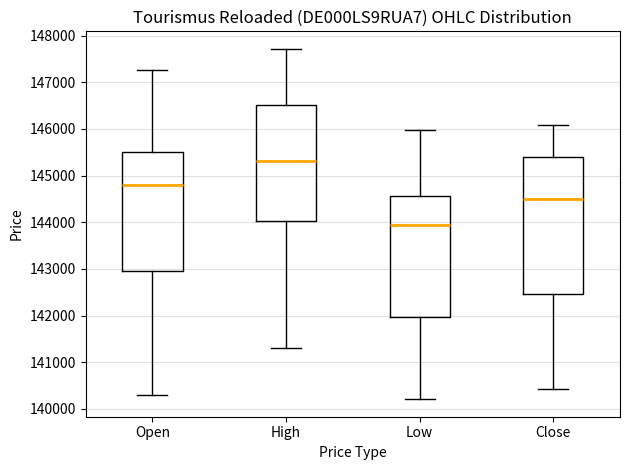

Reading left to right, read every box against the y-axis: the position of its median line, the range the box covers, and the ends of its whiskers. The values are not printed on the chart, so give them approximately, as read against the axis.

Open: median 144800, box 143000 to 145500, whiskers 140300 to 147300
High: median 145300, box 144000 to 146500, whiskers 141300 to 147700
Low: median 143900, box 142000 to 144600, whiskers 140200 to 146000
Close: median 144500, box 142500 to 145400, whiskers 140400 to 146100